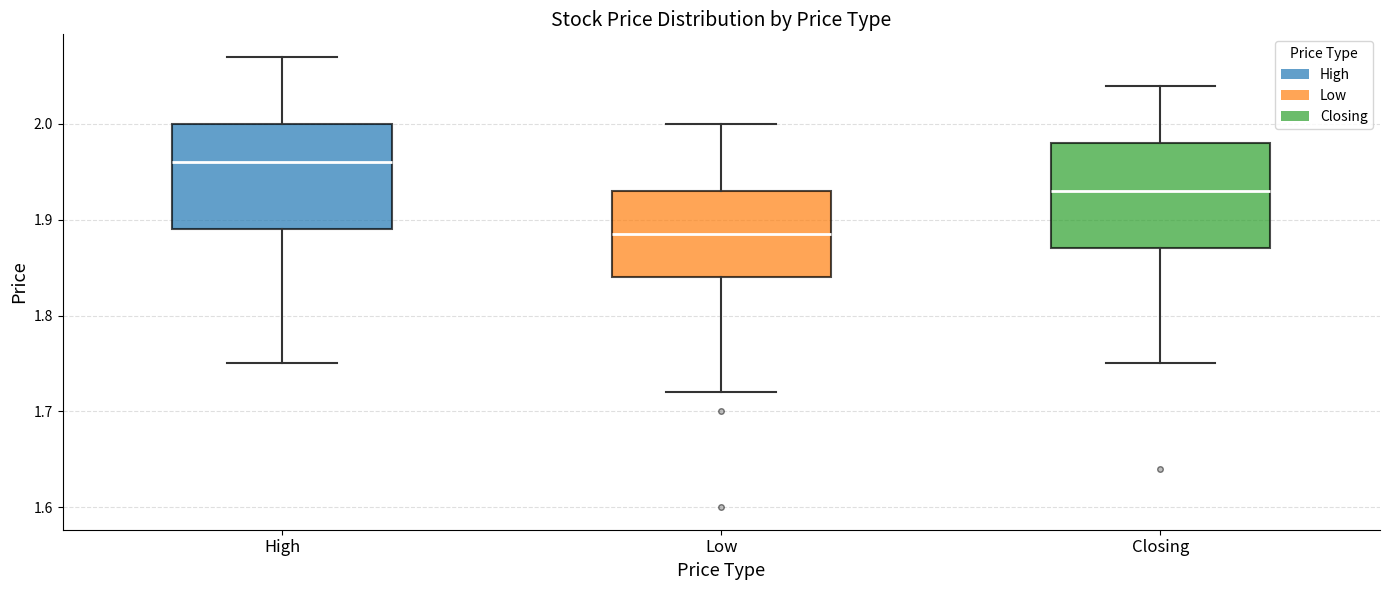

Reading left to right, read every box against the y-axis: the position of its median line, the range the box covers, and the ends of its whiskers. The values are not printed on the chart, so give them approximately, as read against the axis.

High: median 1.96, box 1.89 to 2.00, whiskers 1.75 to 2.07
Low: median 1.89, box 1.84 to 1.93, whiskers 1.72 to 2.00
Closing: median 1.93, box 1.87 to 1.98, whiskers 1.75 to 2.04